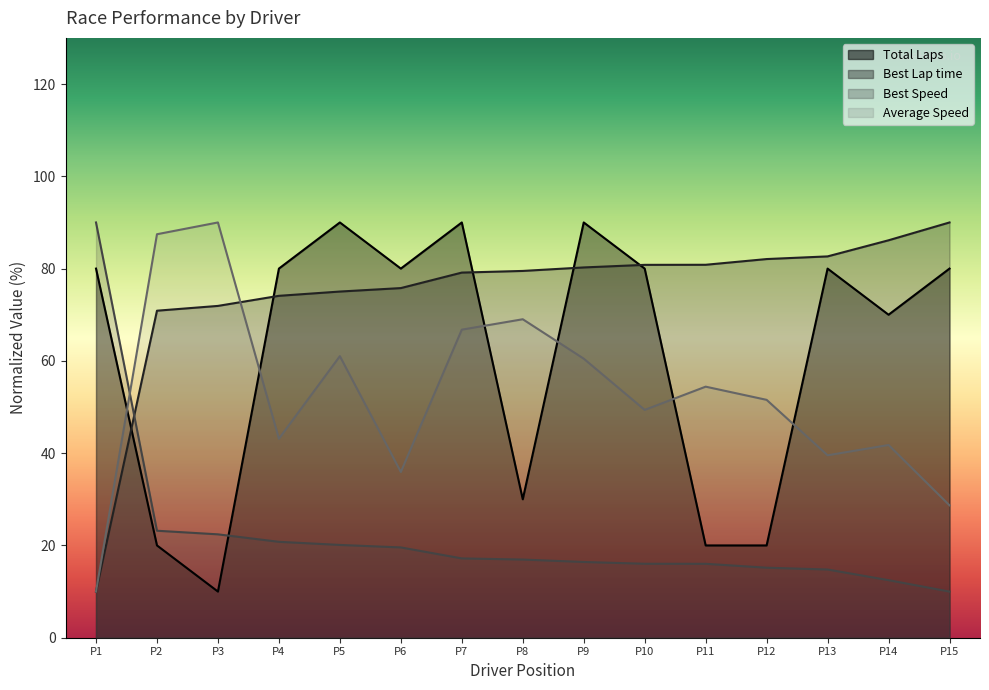

True or false: Best Speed has a value of 4.2 at P10.

False